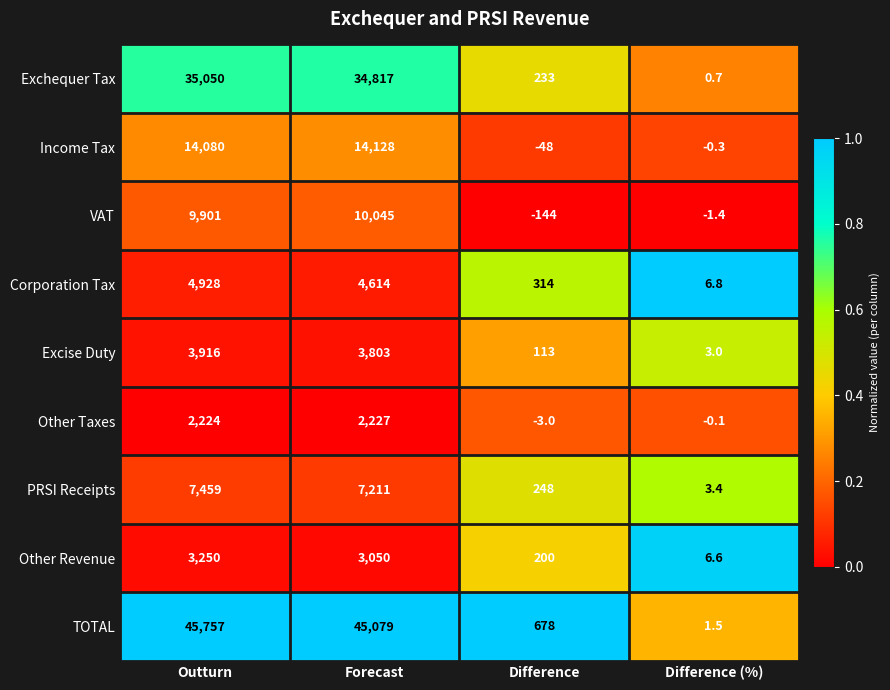

Read the Income Tax value at Outturn.

14080.0